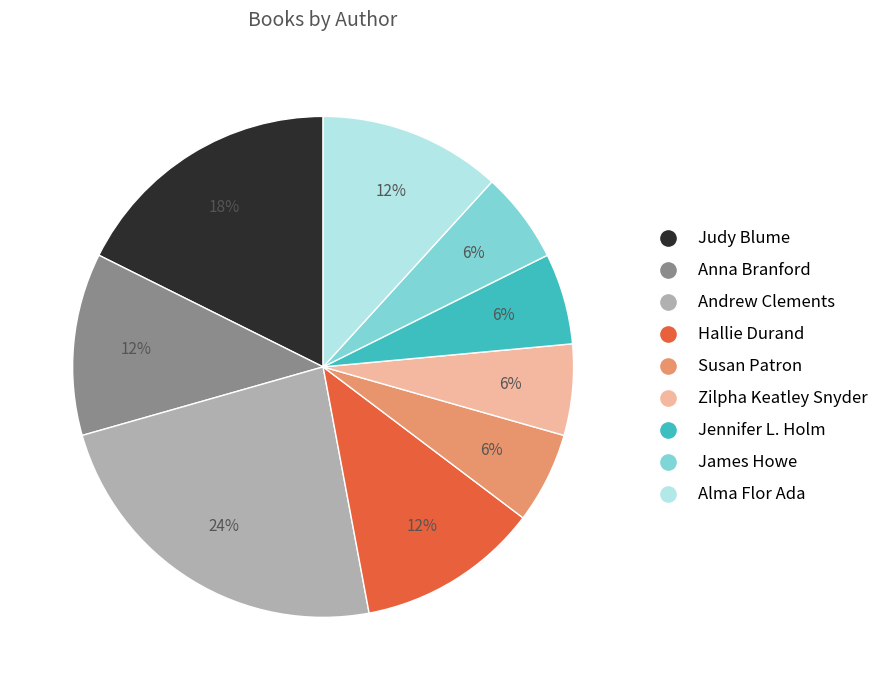

To the nearest percent, what is the difference between the largest and smallest slice percentages?

18%